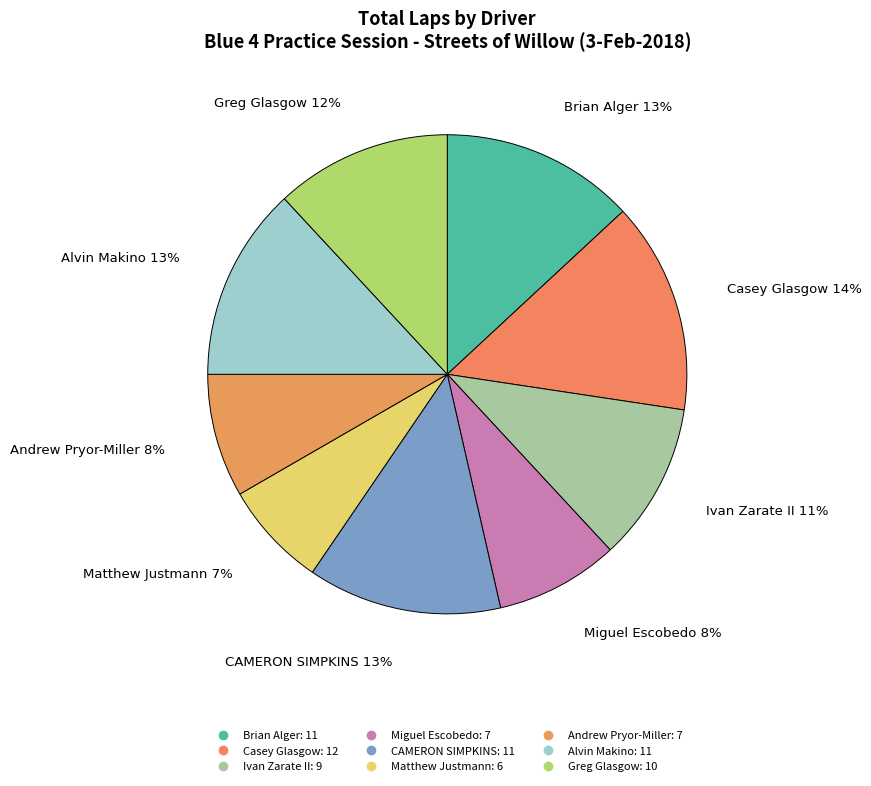

Does Matthew Justmann account for over 50% of the chart?

No